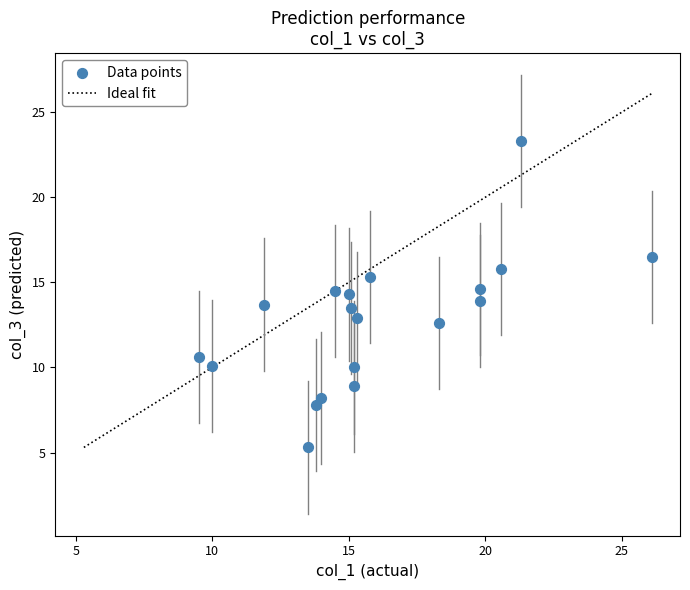

What is the range of Y values (max minus min)?

18.0